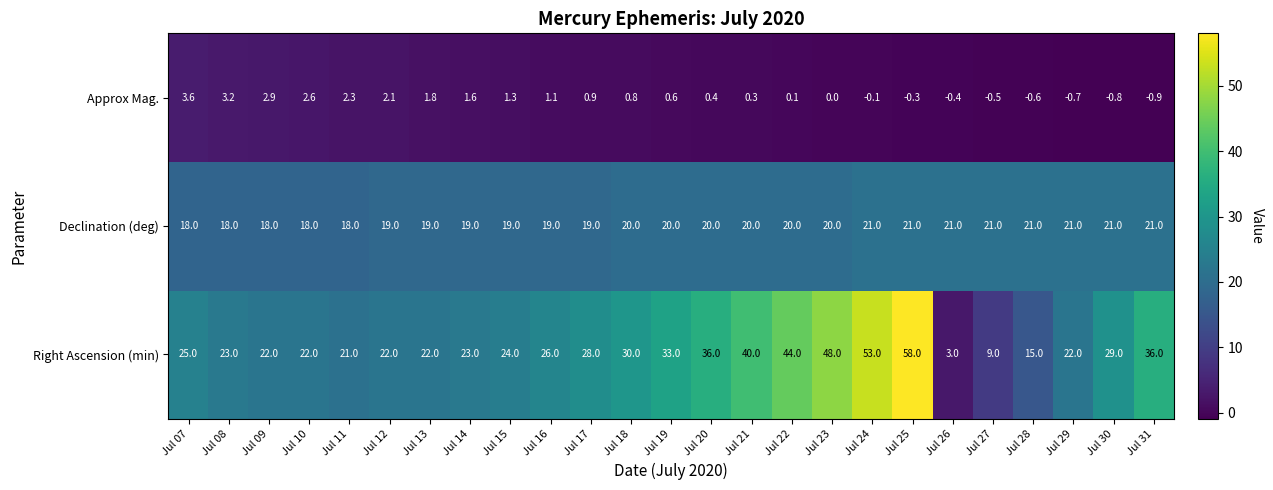

Count the number of categories in the chart.

25